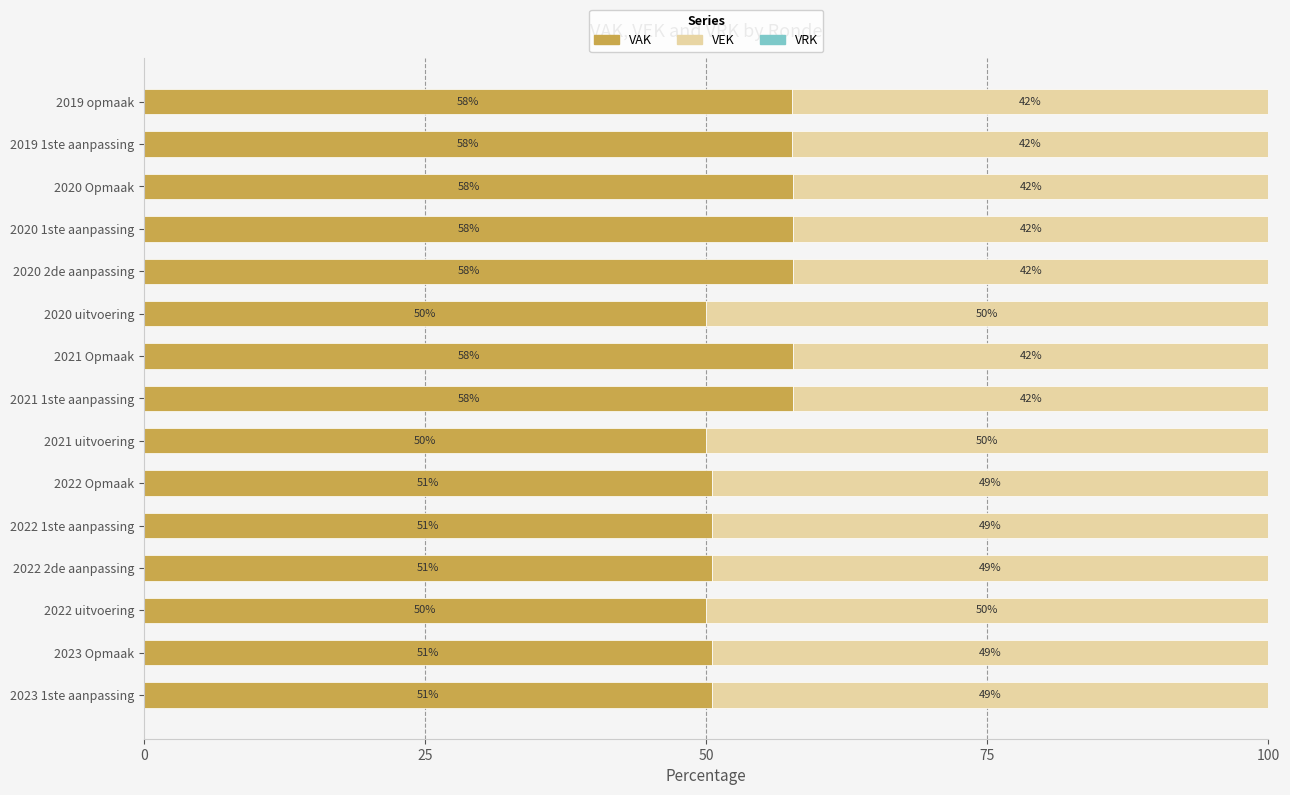

Does the chart contain stacked bars?

No